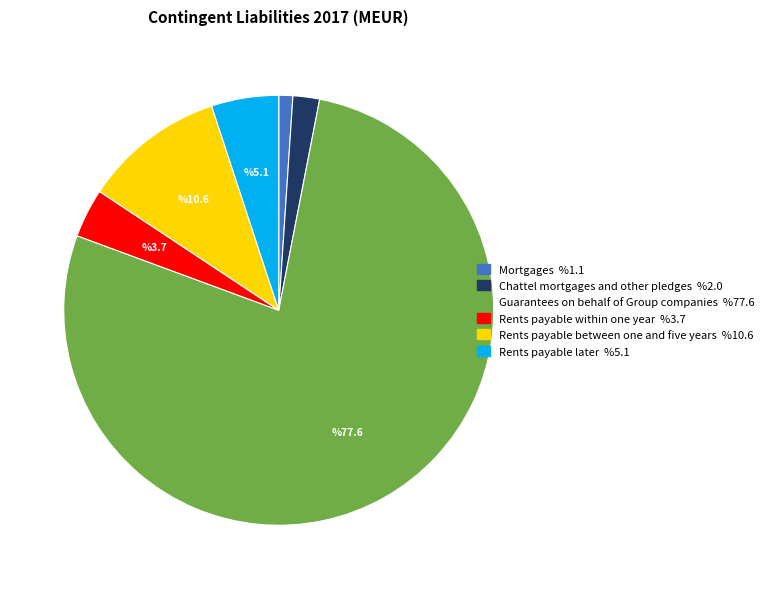

Do Mortgages and Chattel mortgages and other pledges together represent more than half of the pie?

No